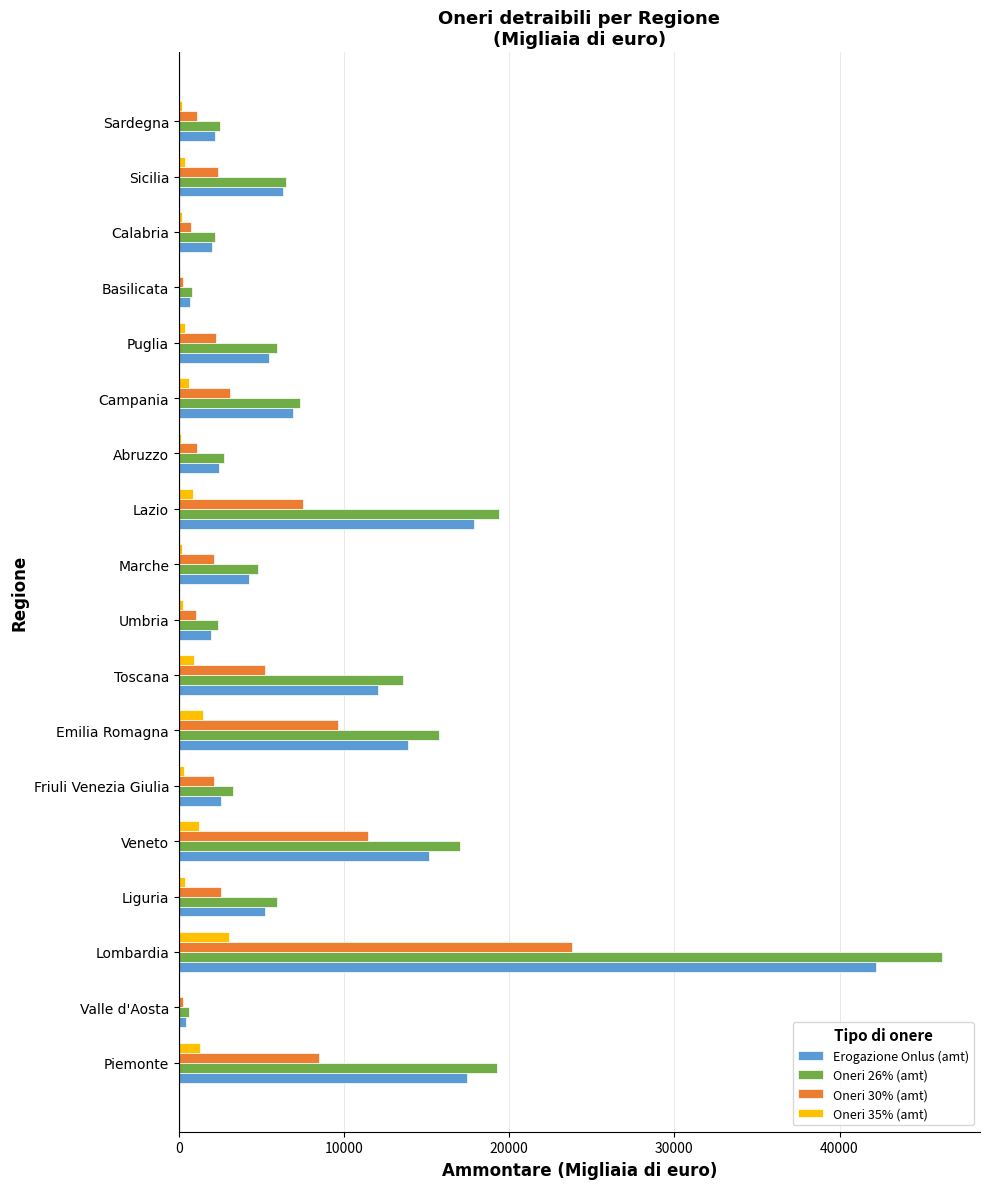

The value of Oneri 26% (amt) at Emilia Romagna is 15734. True or false?

True